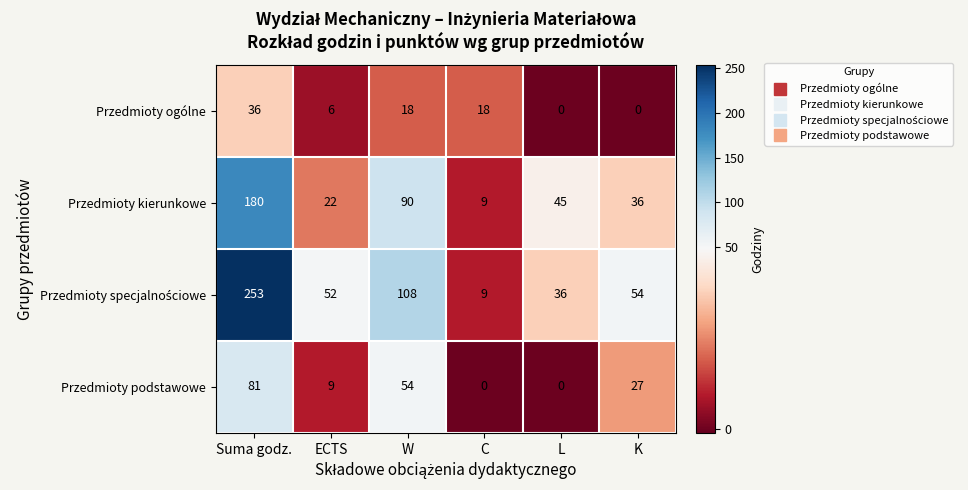

What is the maximum value shown in the chart?

253